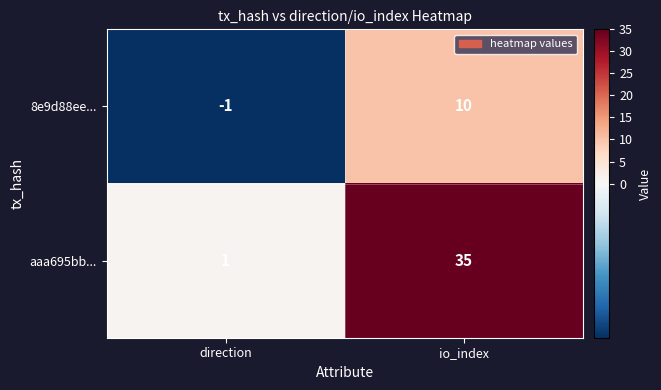

Which label corresponds to the smallest value in the chart?

direction